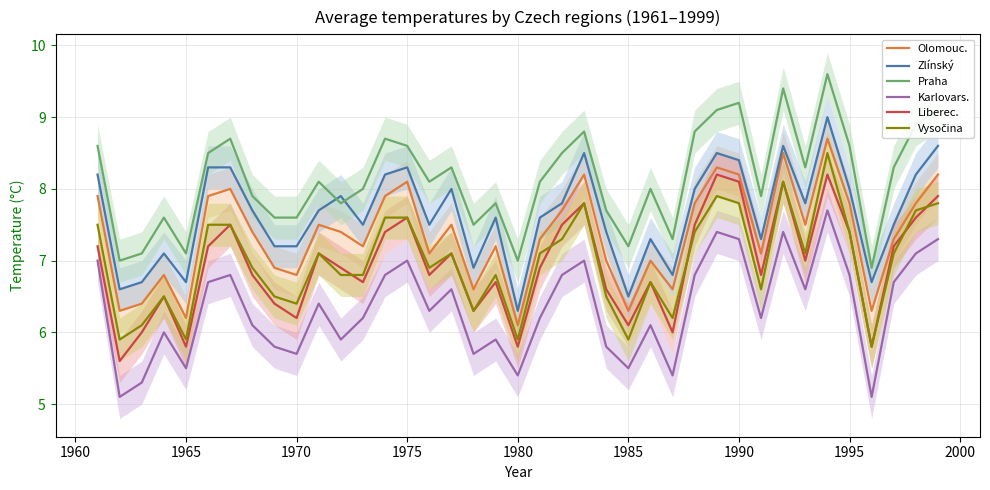

What is the maximum value for Olomouc.?

8.7